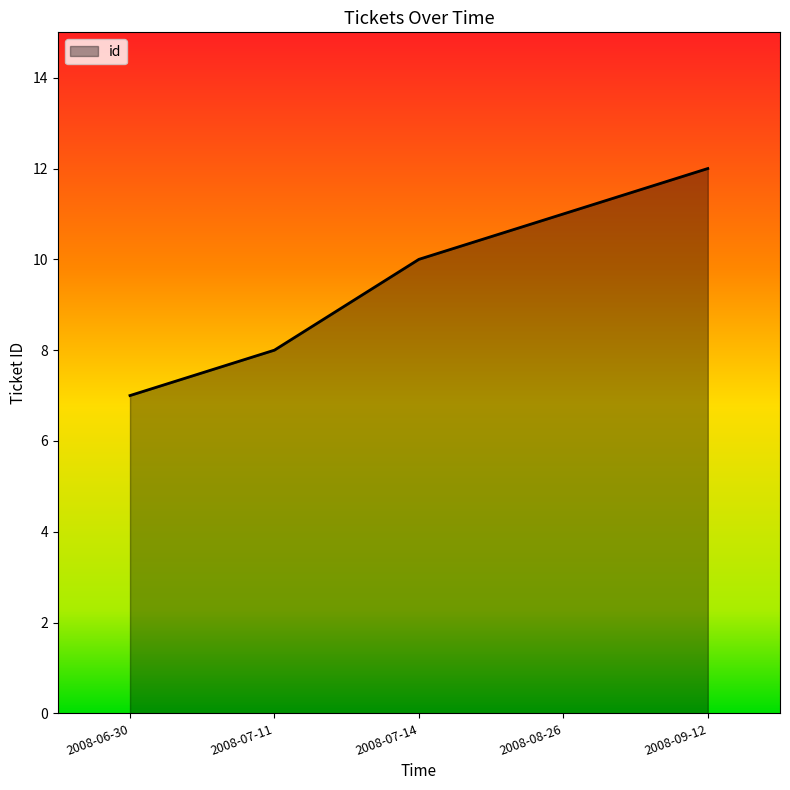

What is the smallest value displayed?

7